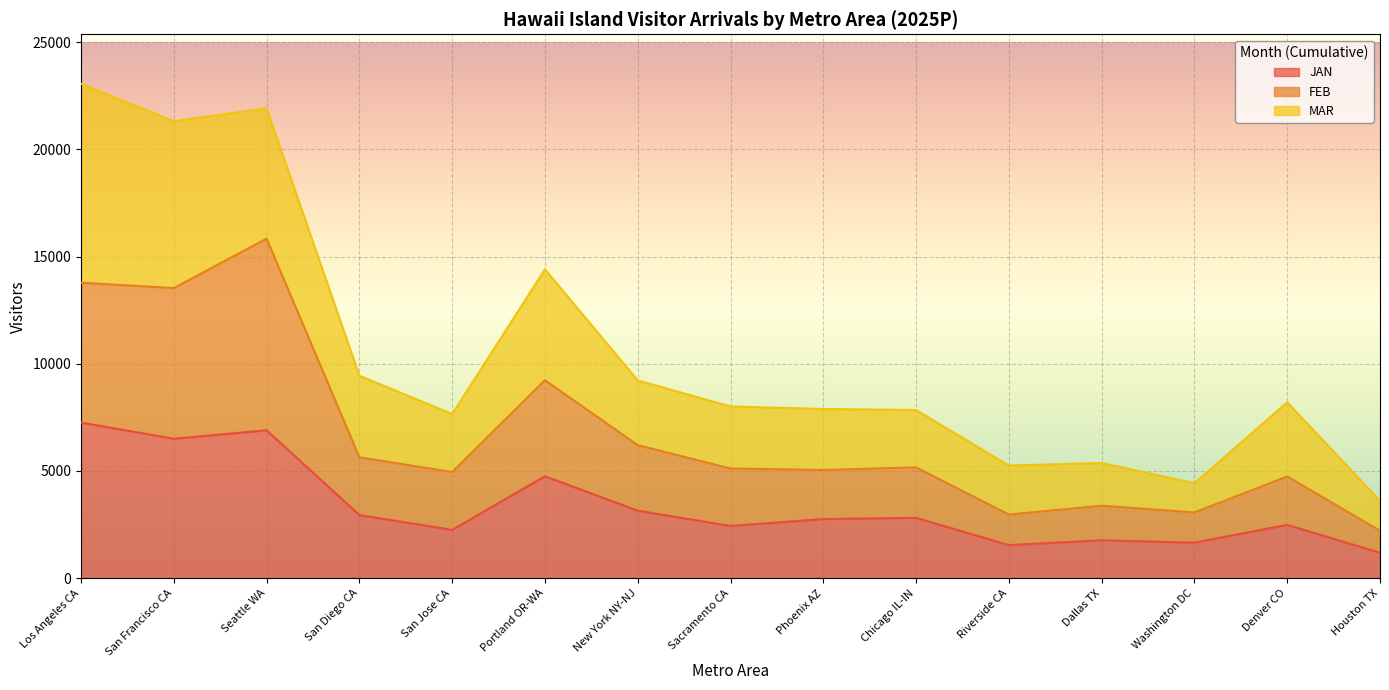

What is the total value across all series at Portland OR-WA?

14408.1